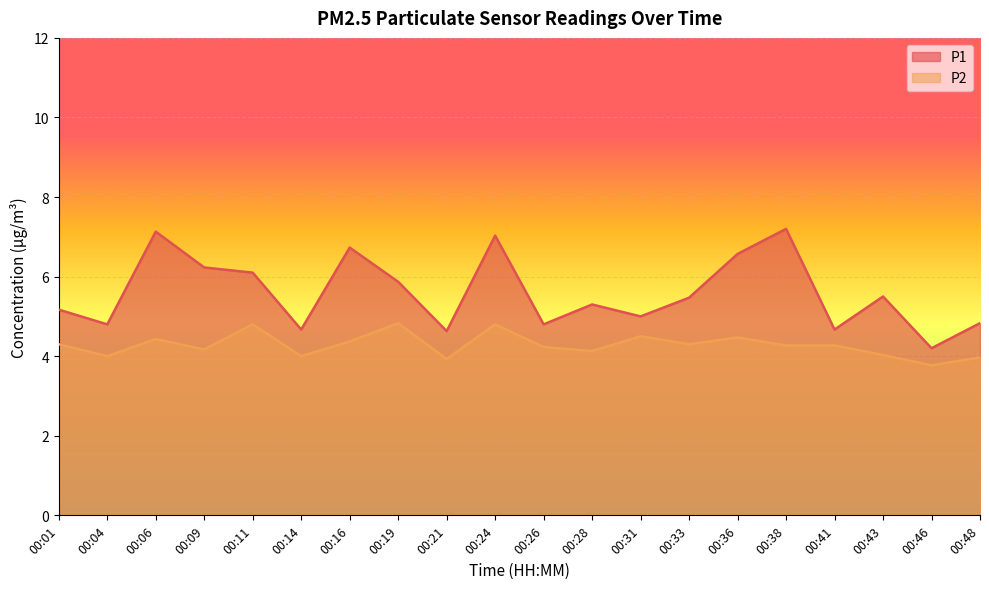

What is the sum of all P2 values?

85.6